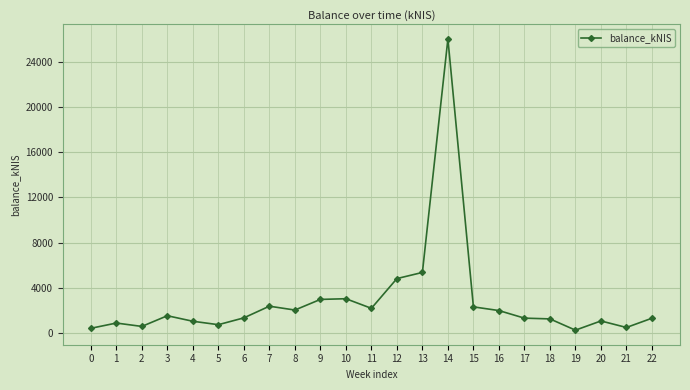

What is the change in value from 0 to 15?

+1900.2